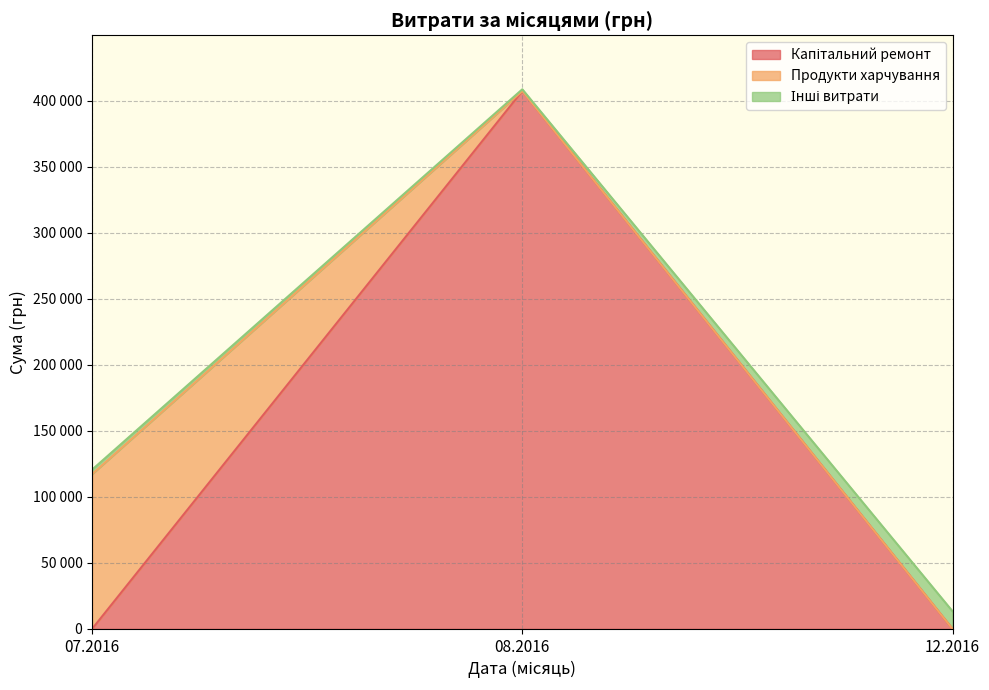

Does the chart have visible grid lines?

Yes